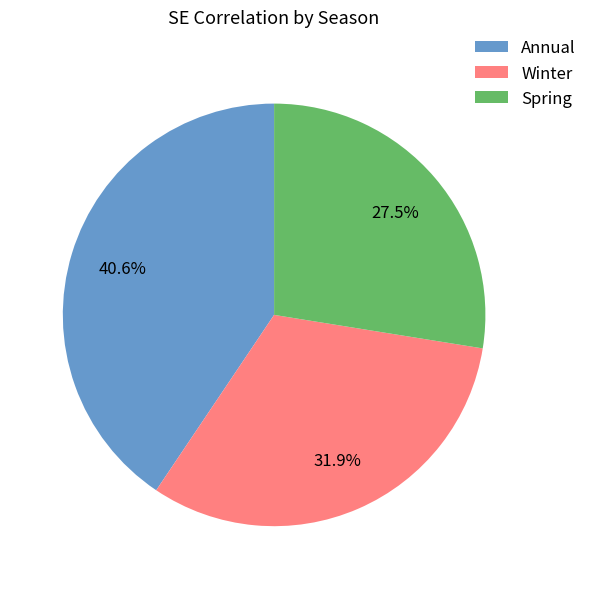

Combined, do Winter and Spring account for over 50%?

Yes